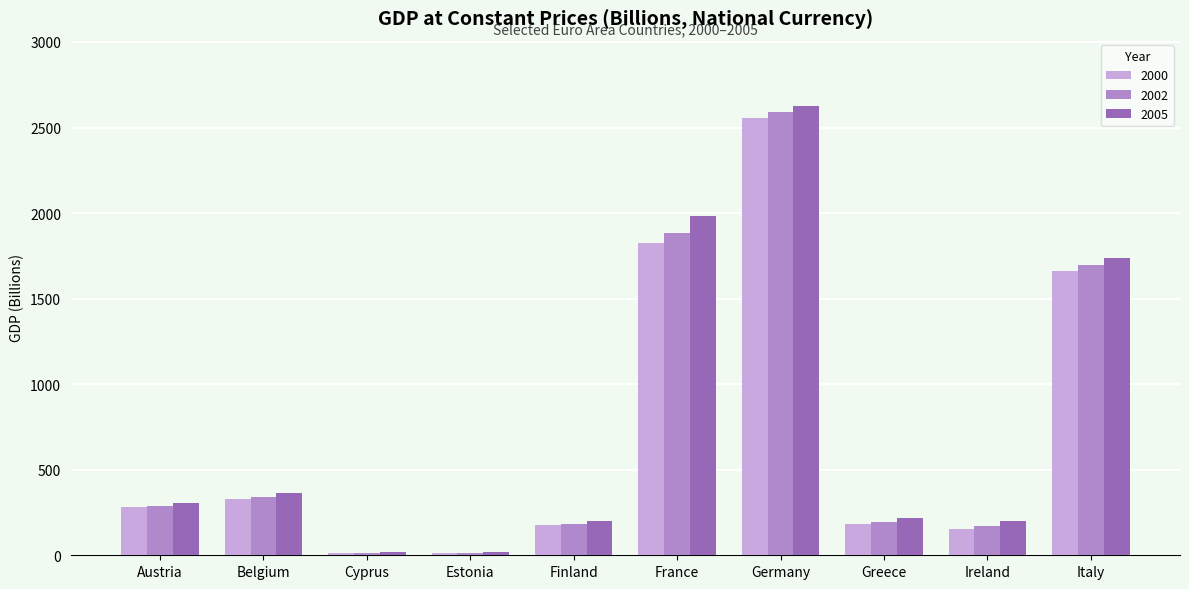

What is the total value across all series at Greece?

598.6